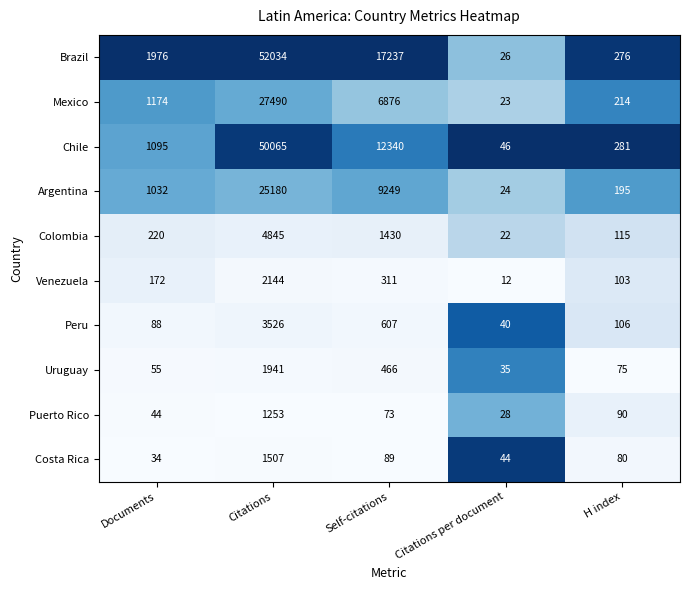

What is the average value of the Colombia series?

1326